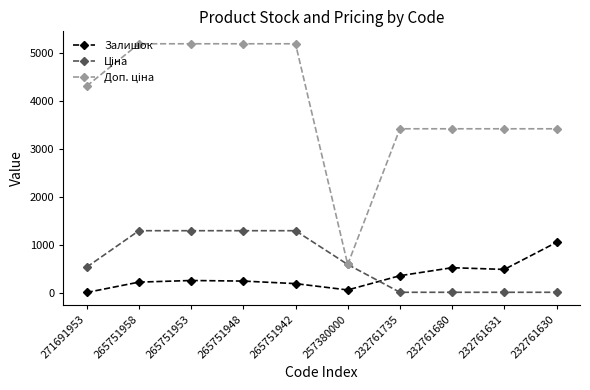

What is the value of the Залишок point at the 2nd from the left?

227.0